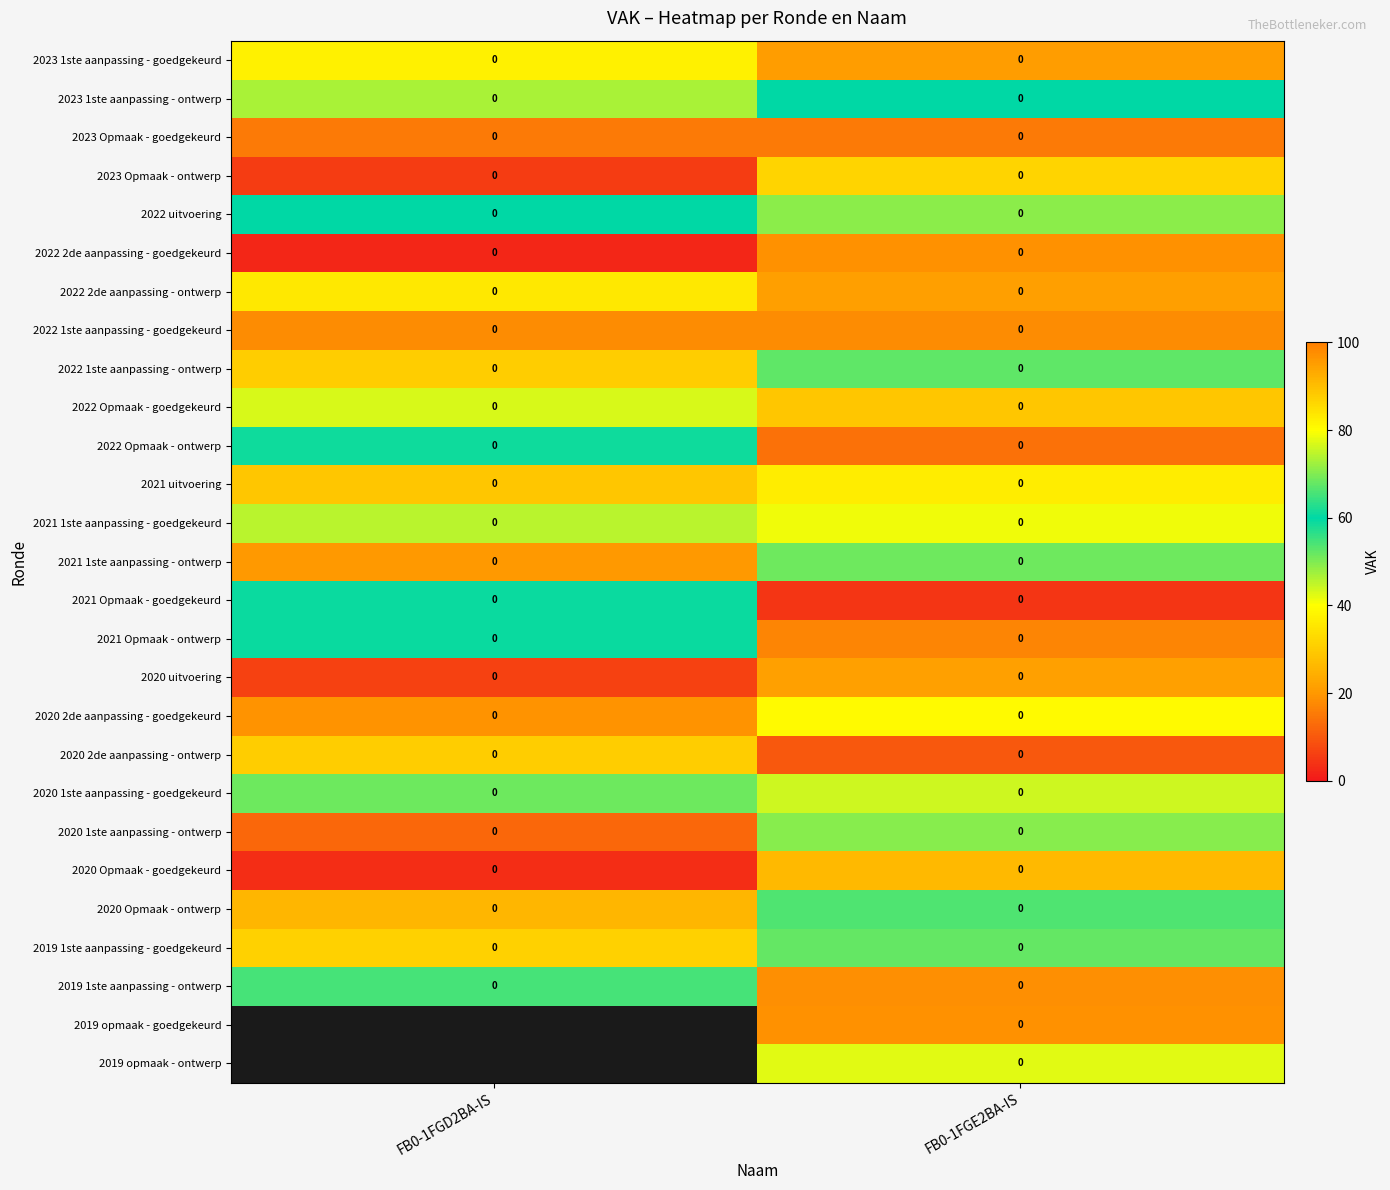

At which category is the sum across all series the highest?

FB0-1FGE2BA-IS